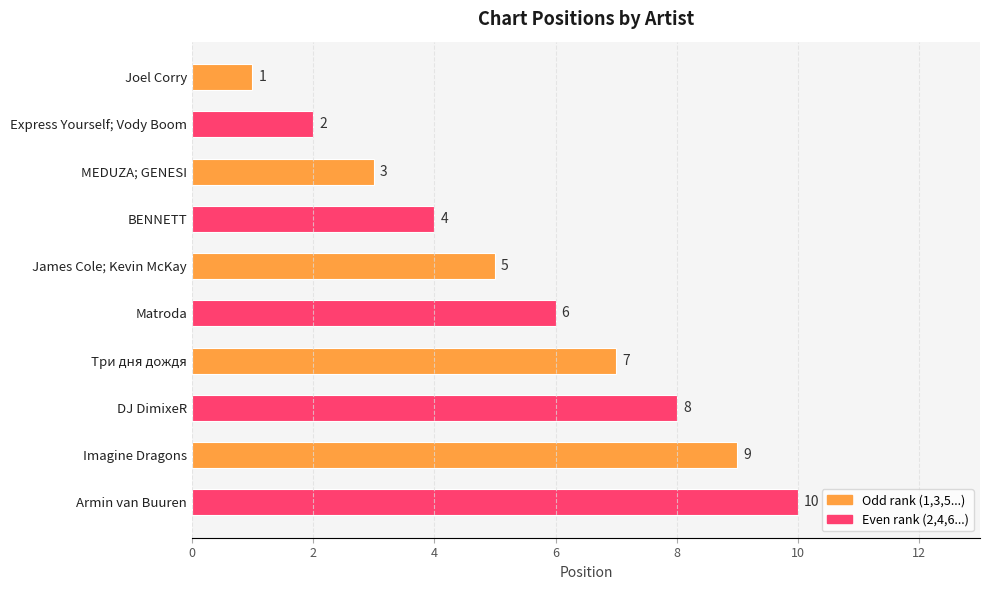

What is the maximum value shown in the chart?

10